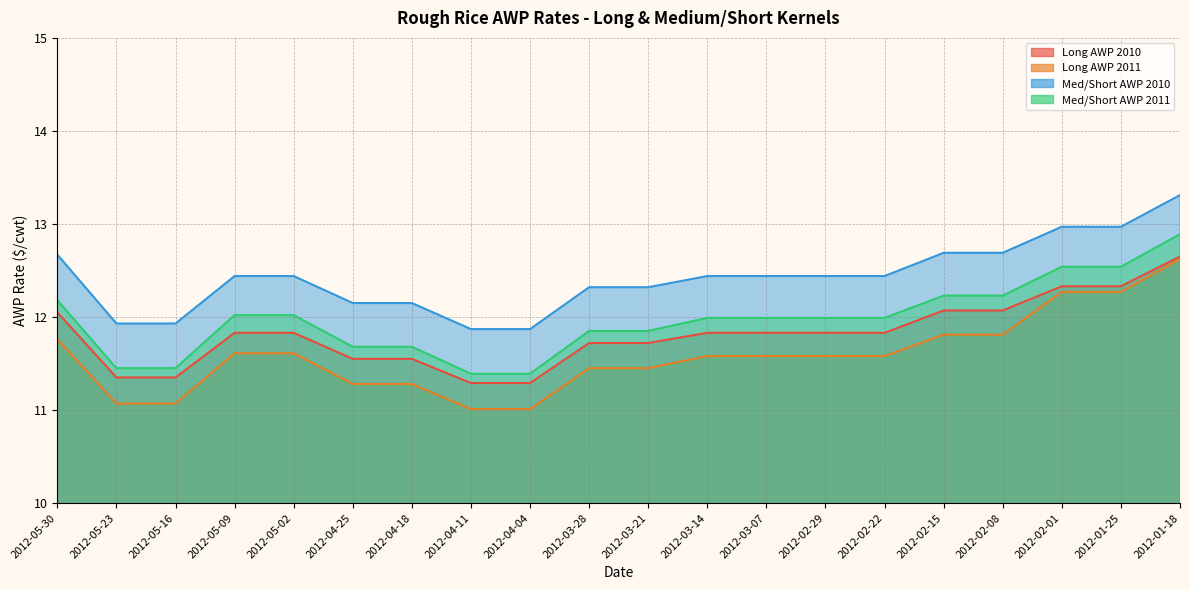

True or false: Med/Short AWP 2011 has a value of 19.9 at 2012-05-09.

False